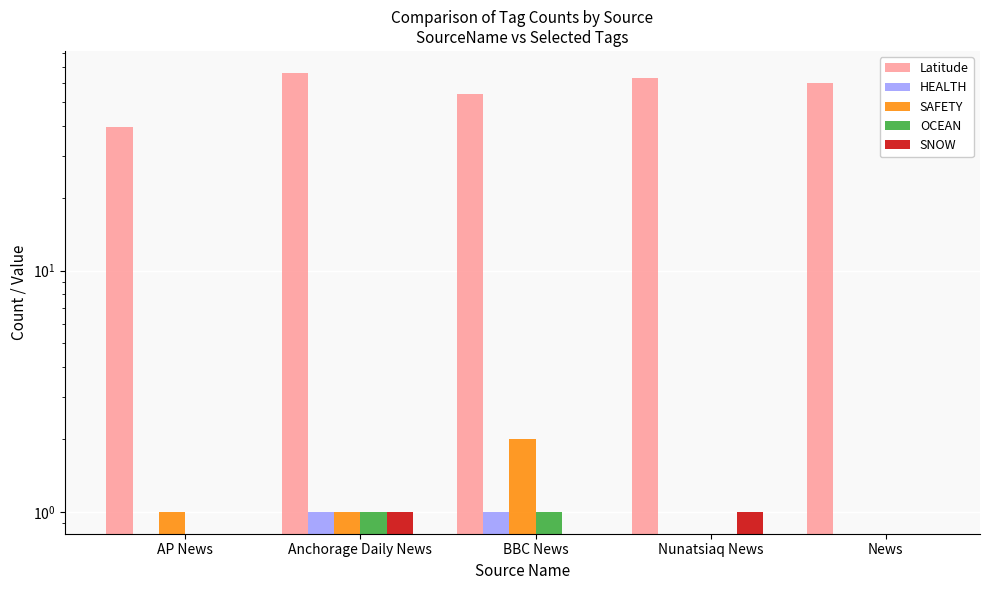

What is the maximum value shown in the chart?

66.1